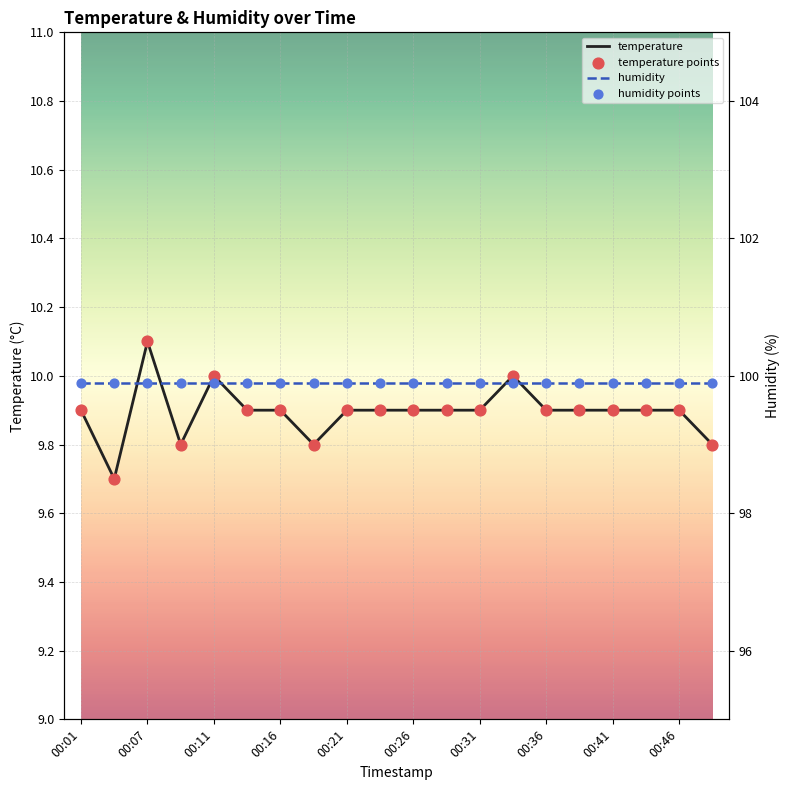

Is the value of temperature points at 11 greater than the value of humidity at 12?

No